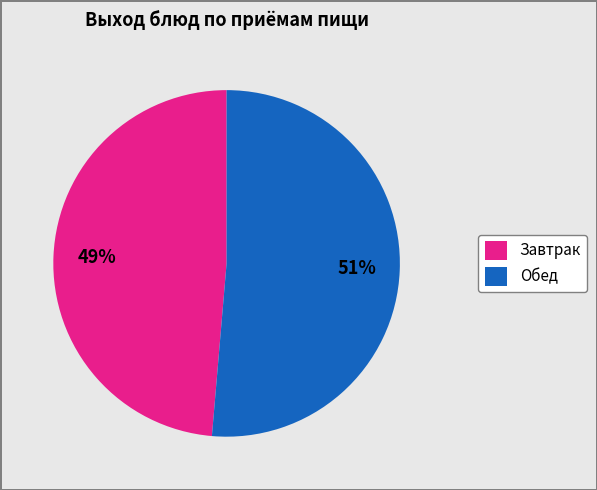

Does any single category account for the majority?

Yes